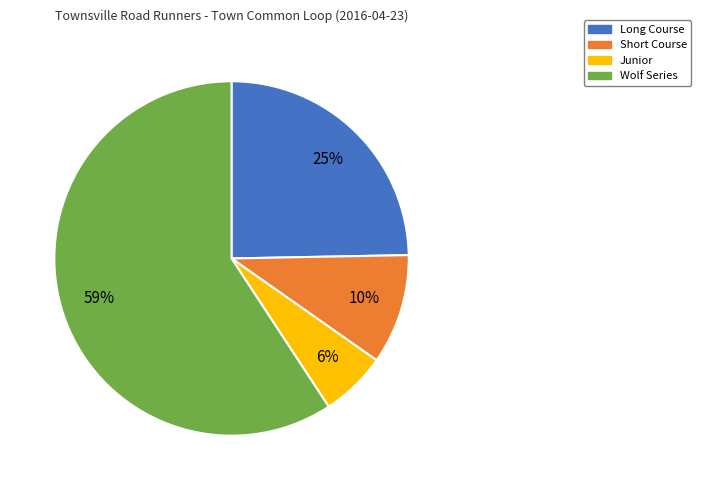

How many slices are in this pie chart?

4